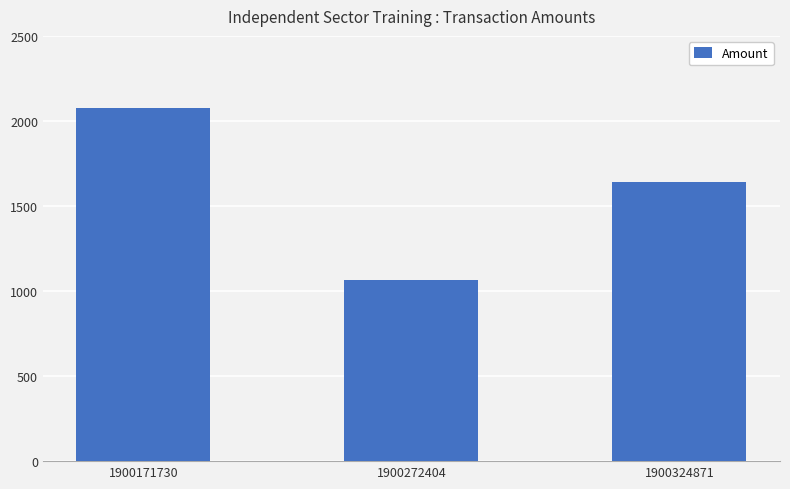

What is the change in value from 1900272404 to 1900324871?

+574.9